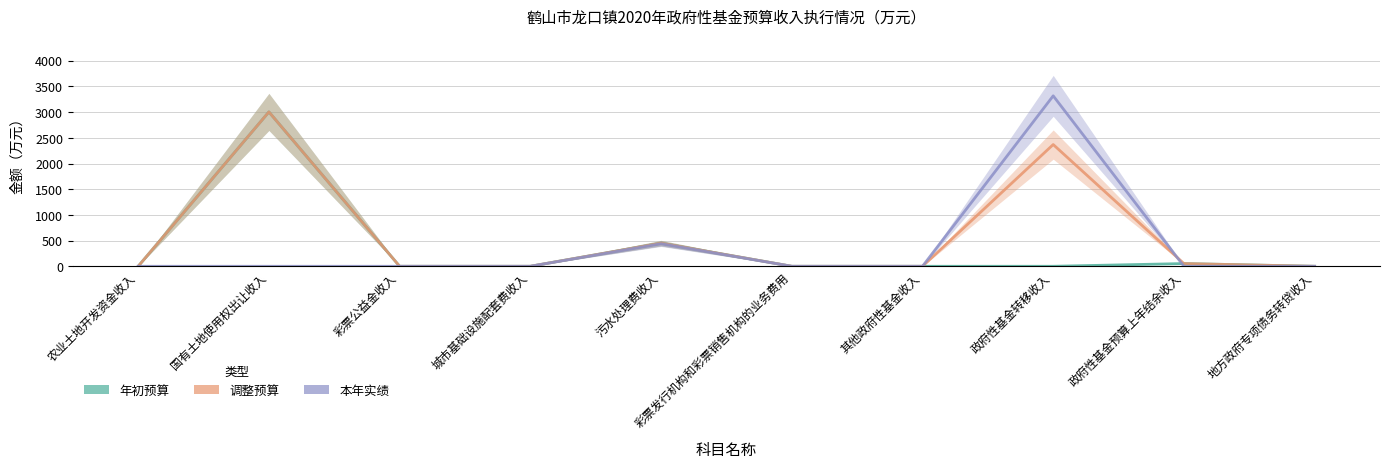

Rank the series by their maximum value, from lowest to highest.

年初预算, 调整预算, 本年实绩